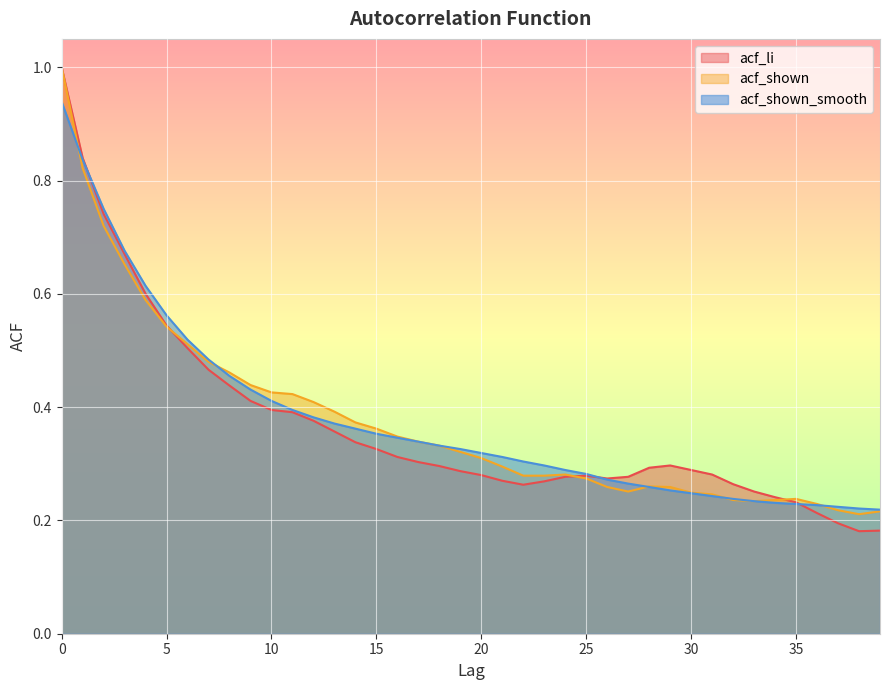

Reading left to right, transcribe all the data shown in this chart.

acf_li: 0=1.0	1=0.8	2=0.7	3=0.7	4=0.6	5=0.5	6=0.5	7=0.5	8=0.4	9=0.4	10=0.4	11=0.4	12=0.4	13=0.4	14=0.3	15=0.3	16=0.3	17=0.3	18=0.3	19=0.3	20=0.3	21=0.3	22=0.3	23=0.3	24=0.3	25=0.3	26=0.3	27=0.3	28=0.3	29=0.3	30=0.3	31=0.3	32=0.3	33=0.3	34=0.2	35=0.2	36=0.2	37=0.2	38=0.2	39=0.2
acf_shown: 0=1.0	1=0.8	2=0.7	3=0.7	4=0.6	5=0.5	6=0.5	7=0.5	8=0.5	9=0.4	10=0.4	11=0.4	12=0.4	13=0.4	14=0.4	15=0.4	16=0.3	17=0.3	18=0.3	19=0.3	20=0.3	21=0.3	22=0.3	23=0.3	24=0.3	25=0.3	26=0.3	27=0.3	28=0.3	29=0.3	30=0.2	31=0.2	32=0.2	33=0.2	34=0.2	35=0.2	36=0.2	37=0.2	38=0.2	39=0.2
acf_shown_smooth: 0=0.9	1=0.8	2=0.8	3=0.7	4=0.6	5=0.6	6=0.5	7=0.5	8=0.5	9=0.4	10=0.4	11=0.4	12=0.4	13=0.4	14=0.4	15=0.4	16=0.3	17=0.3	18=0.3	19=0.3	20=0.3	21=0.3	22=0.3	23=0.3	24=0.3	25=0.3	26=0.3	27=0.3	28=0.3	29=0.3	30=0.2	31=0.2	32=0.2	33=0.2	34=0.2	35=0.2	36=0.2	37=0.2	38=0.2	39=0.2